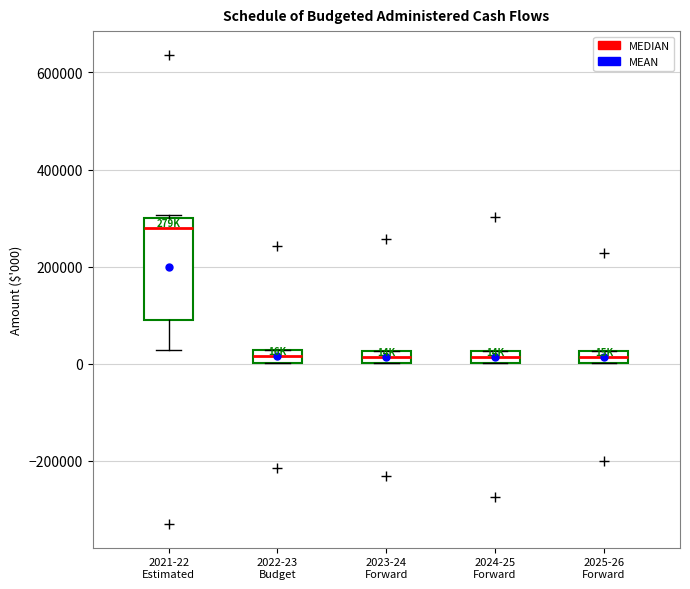

Where is the upper edge of the box for 2024-25 Forward on the y-axis? The values are not printed on the chart, so give them approximately, as read against the axis.

20000